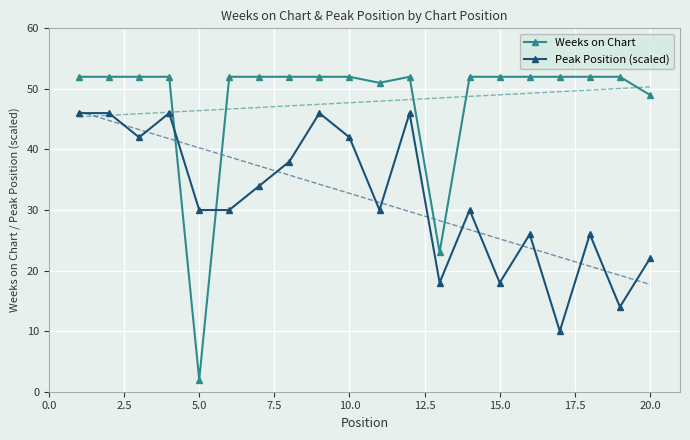

Which series ends up on top after the final intersection of Weeks on Chart and Peak Position (scaled)?

Weeks on Chart